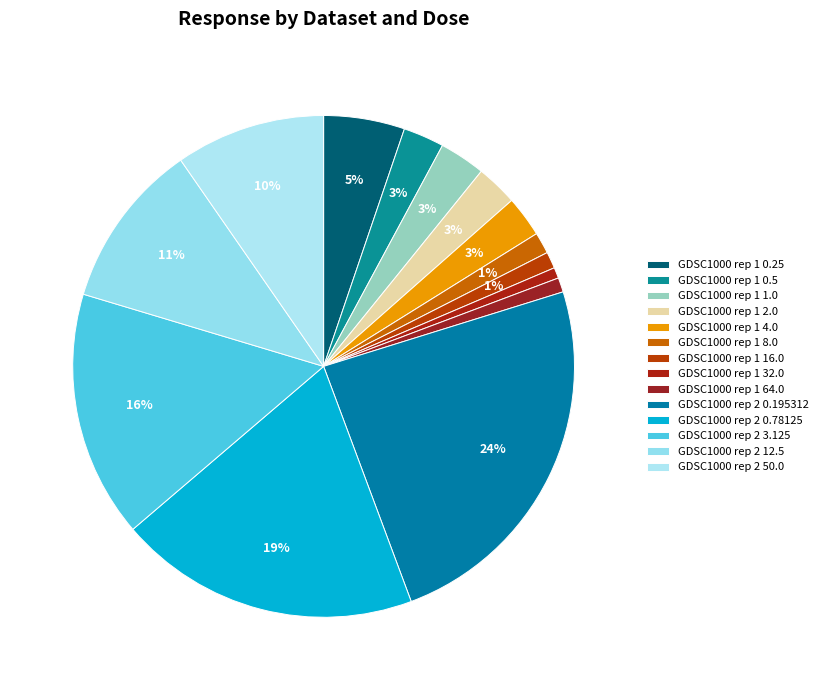

Which category has the smallest portion of the pie?

GDSC1000 rep 1 32.0